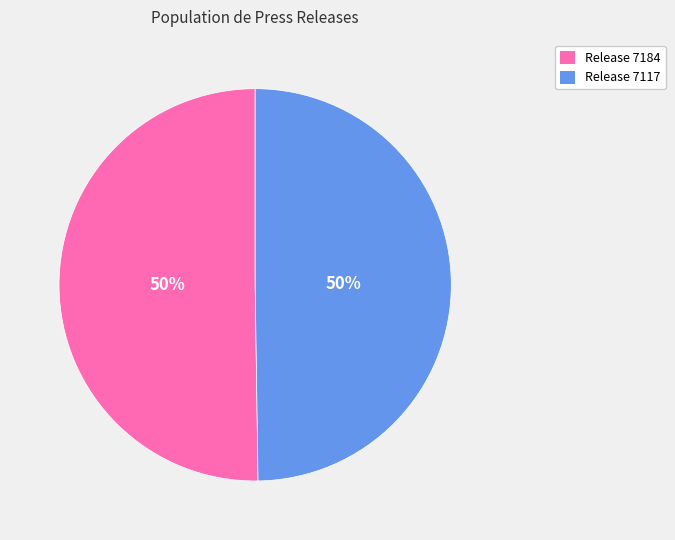

How many segments does this pie chart have?

2